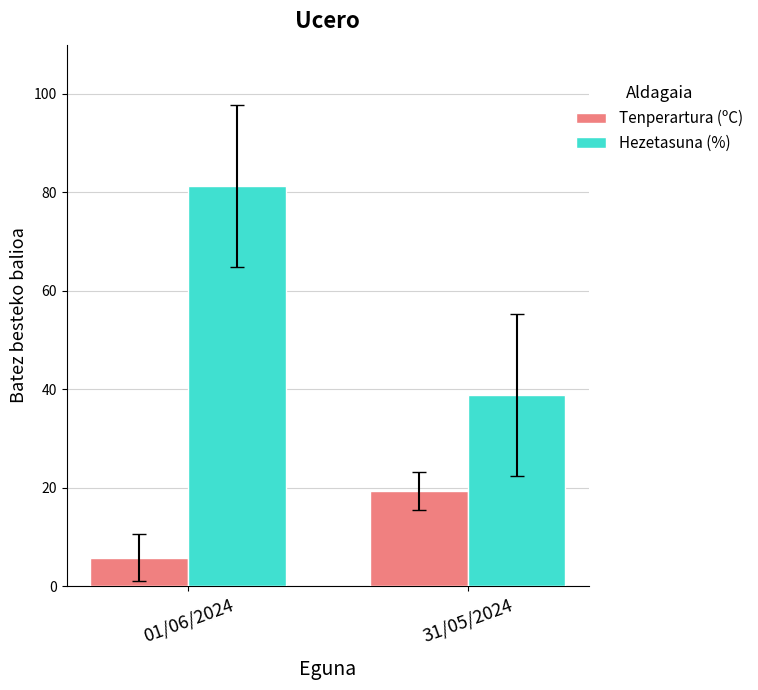

The Tenperartura (ºC) series shows 5.8 at 01/06/2024. True or false?

True